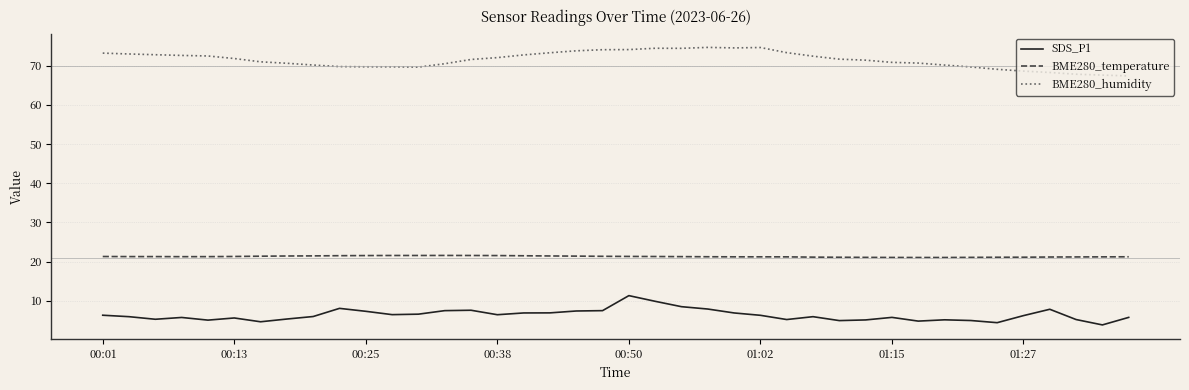

True or false: BME280_humidity and BME280_temperature intersect in this chart.

False